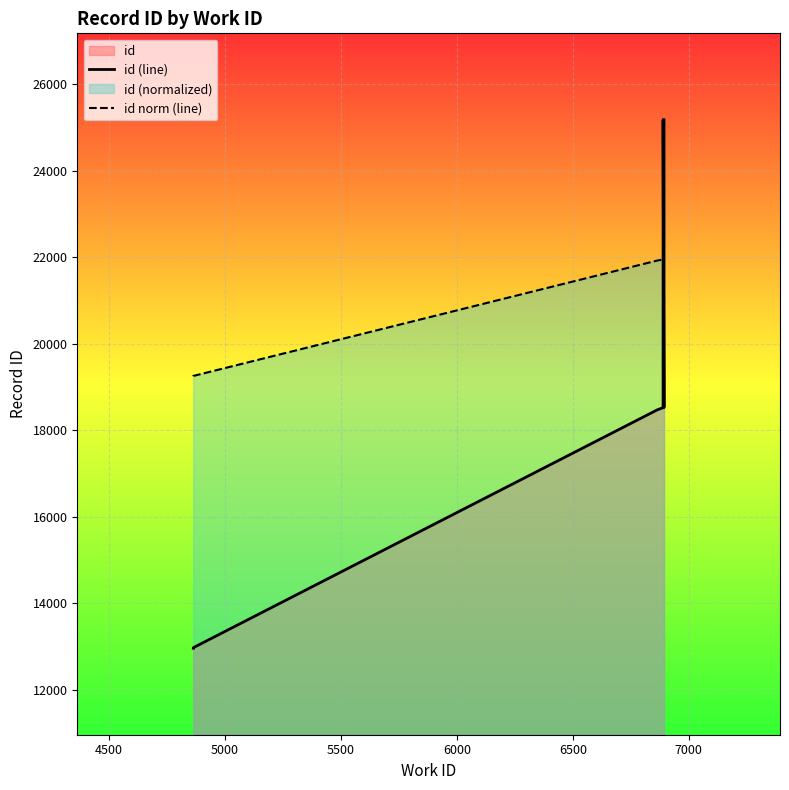

Which series has the largest range (max minus min)?

id (line)